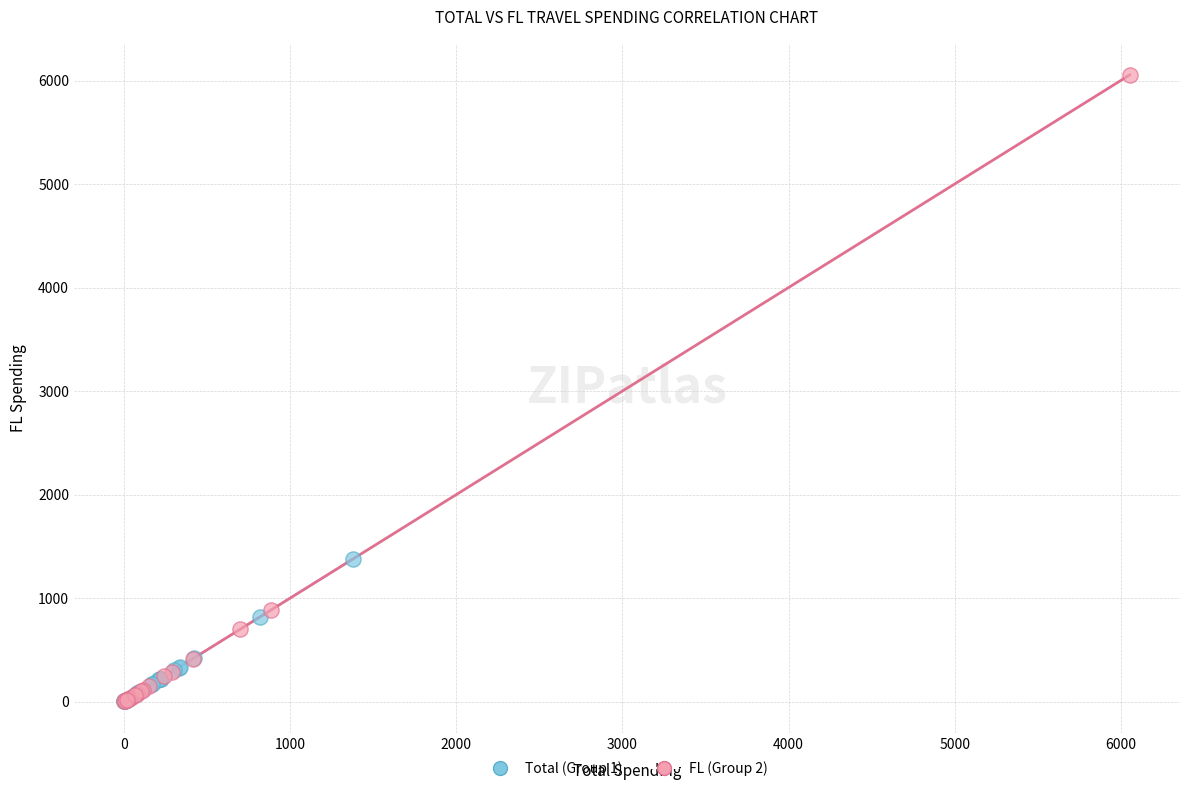

Which series has the largest Y range (max minus min)?

FL (Group 2)